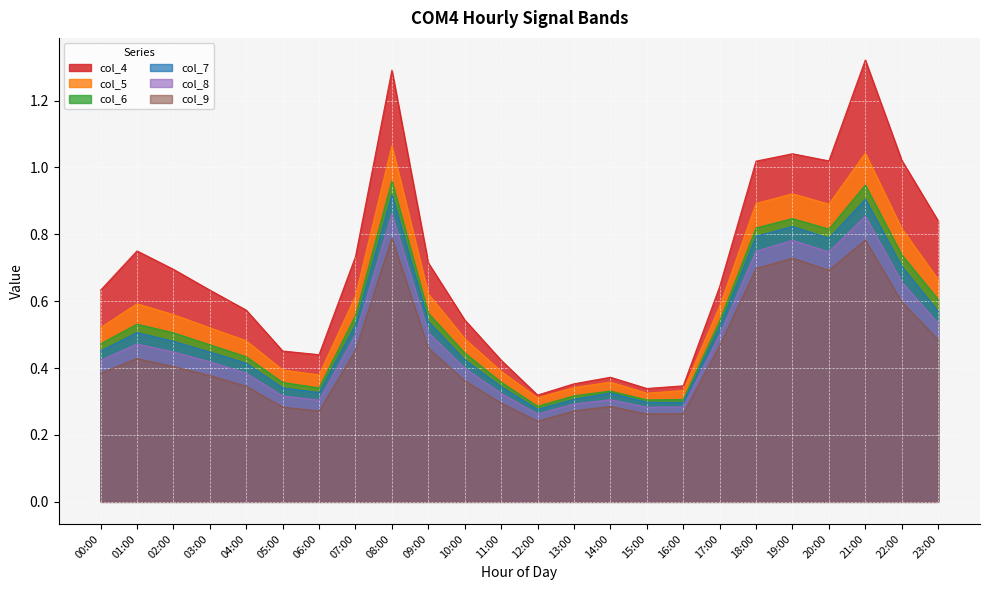

Where is col_8 nearest to the value 0?

12:00